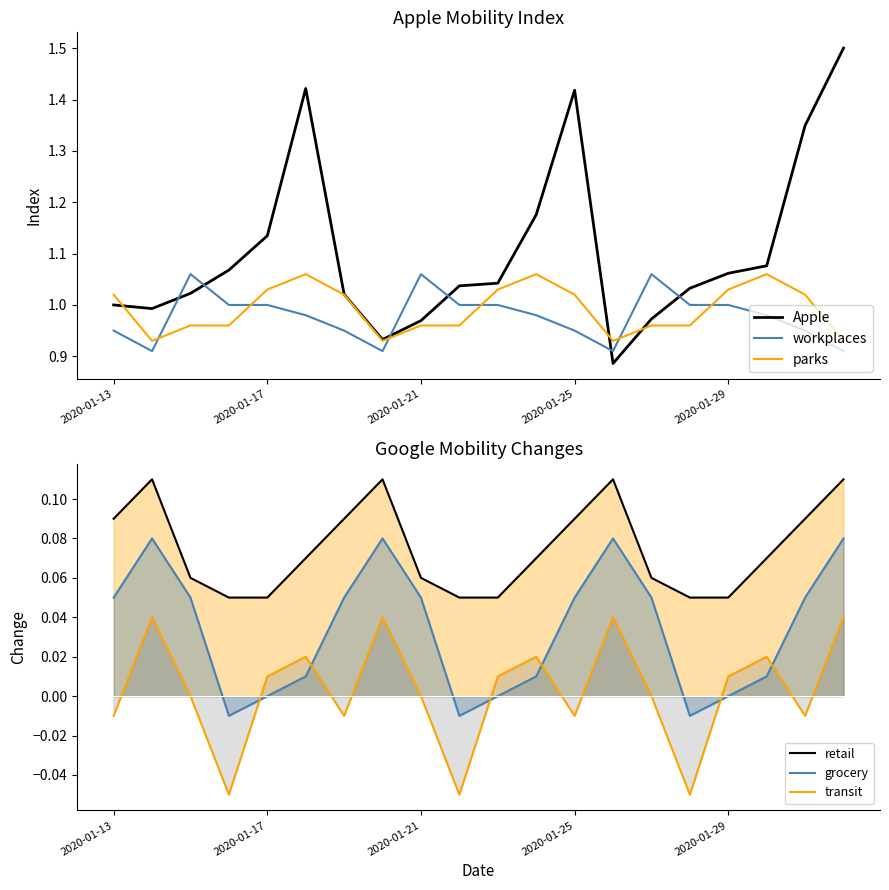

After their last crossing, which series has the higher values: workplaces or parks?

parks